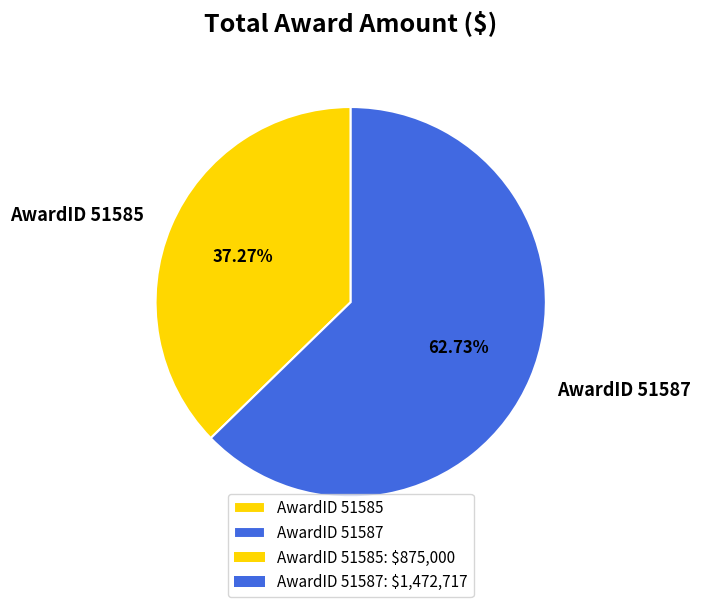

How many slices are in this pie chart?

2